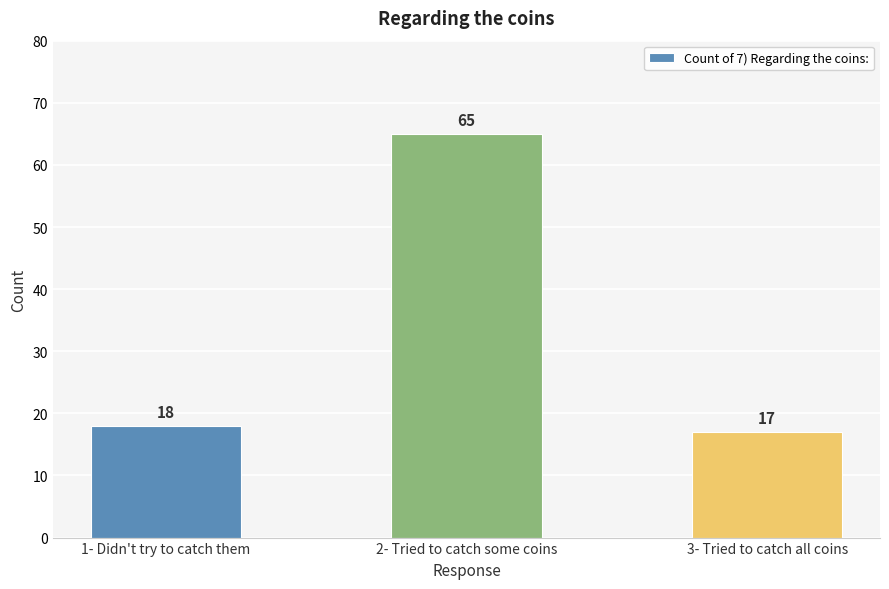

List the labels in order of value, largest first.

2- Tried to catch some coins, 1- Didn't try to catch them, 3- Tried to catch all coins